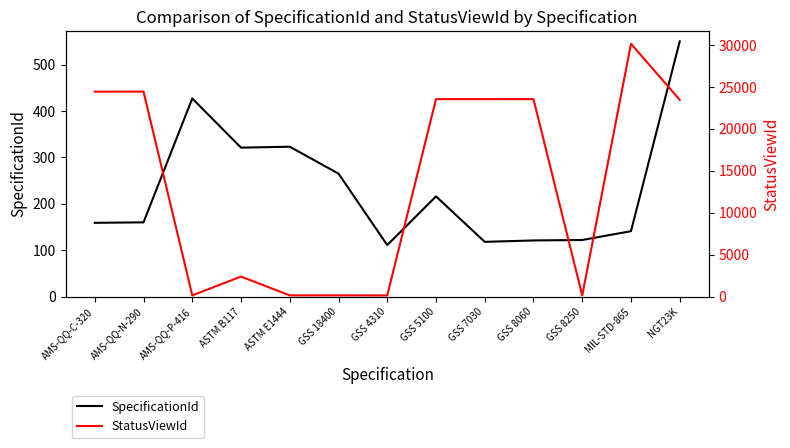

Where does the SpecificationId series first go above 160?

AMS-QQ-P-416